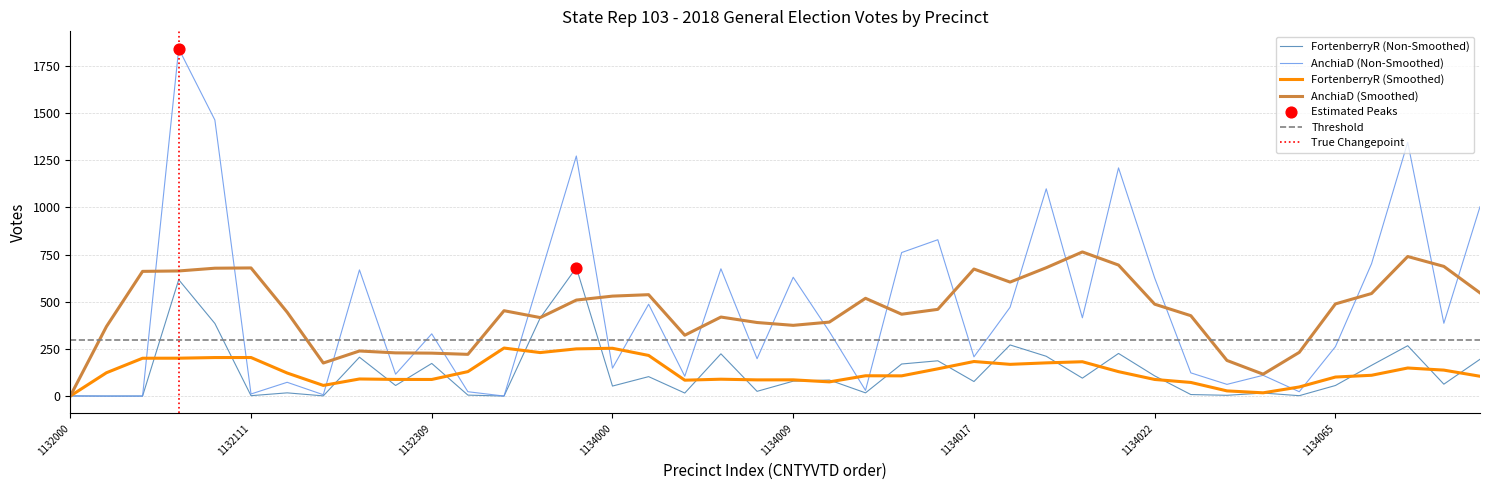

Which series reaches the maximum Y coordinate?

AnchiaD_18G_State Rep 103